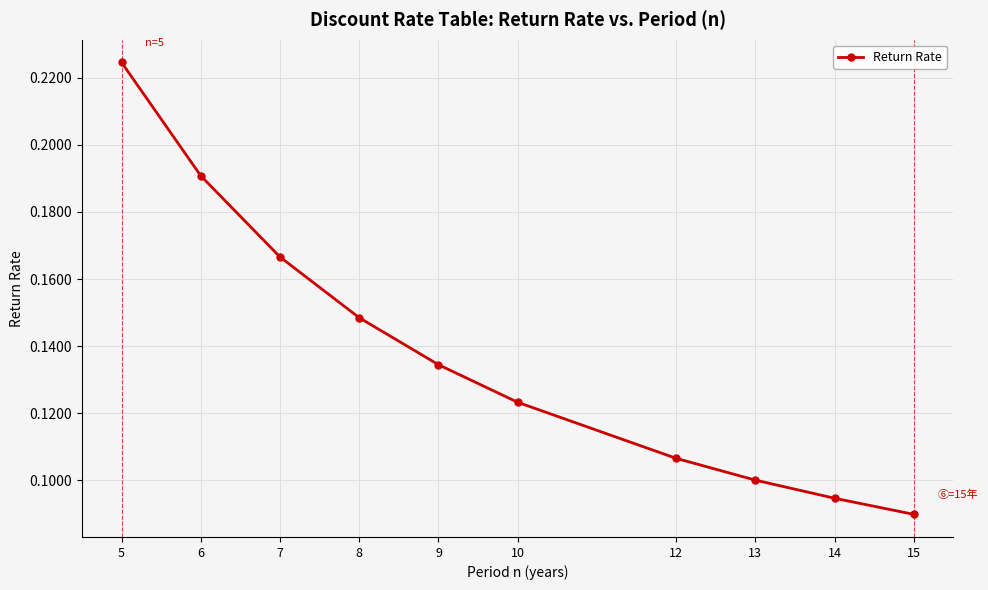

What is the change in value from 6 to 12?

-0.1